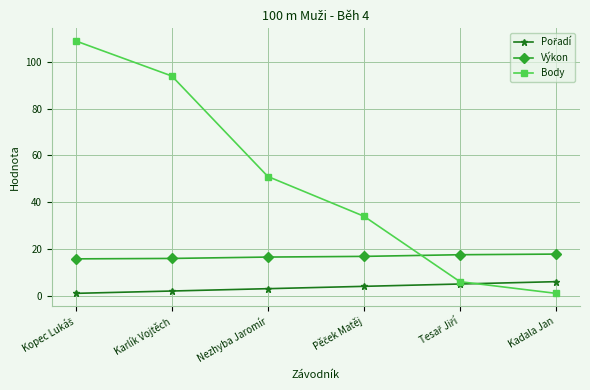

What is the label of the 3rd point from the left?

Nezhyba Jaromír